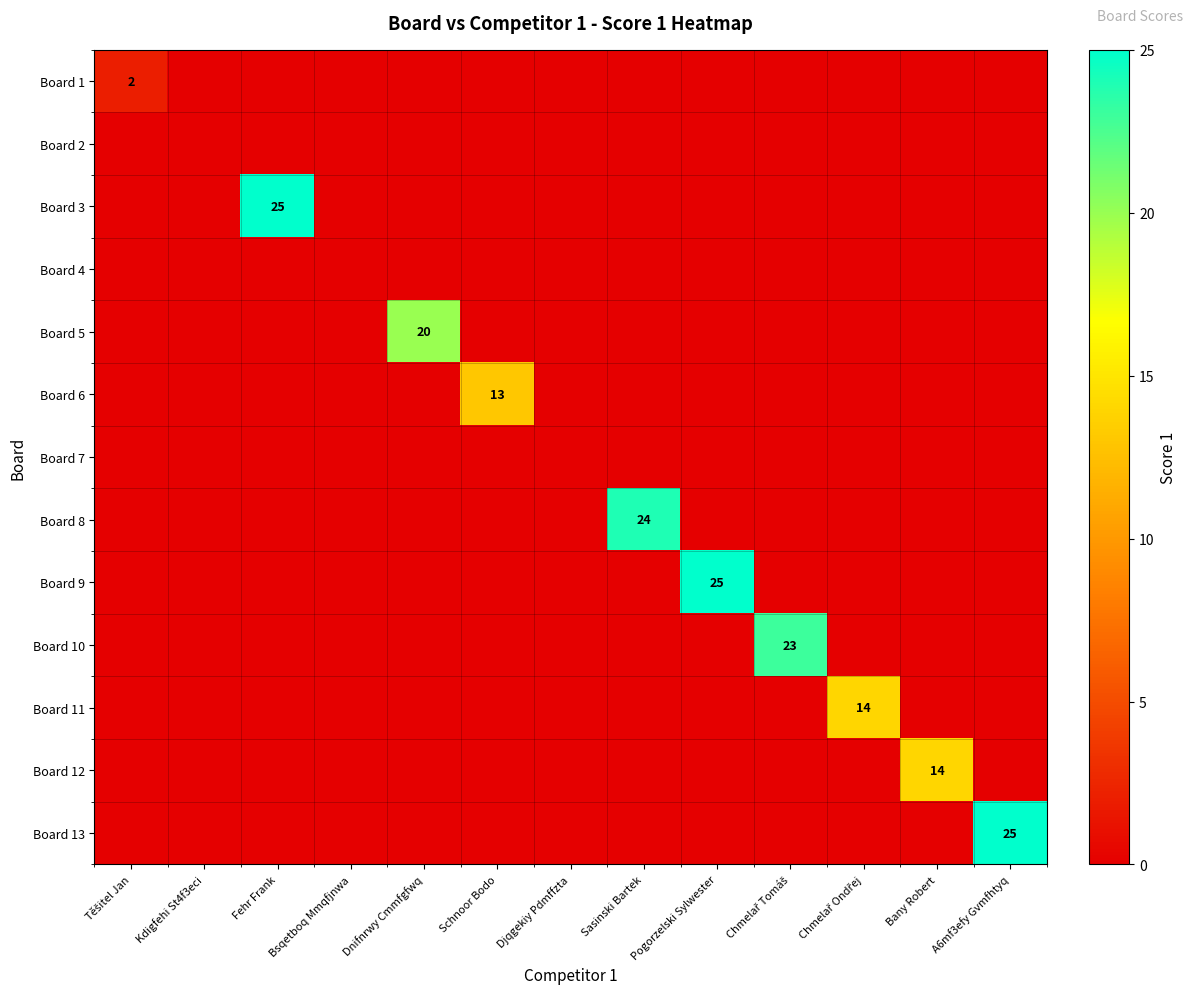

Is it true that Board 8 equals -12 at Bany Robert?

False